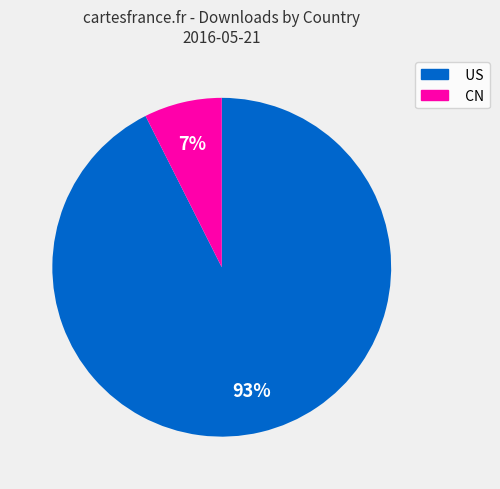

Does CN represent more than half of the total?

No